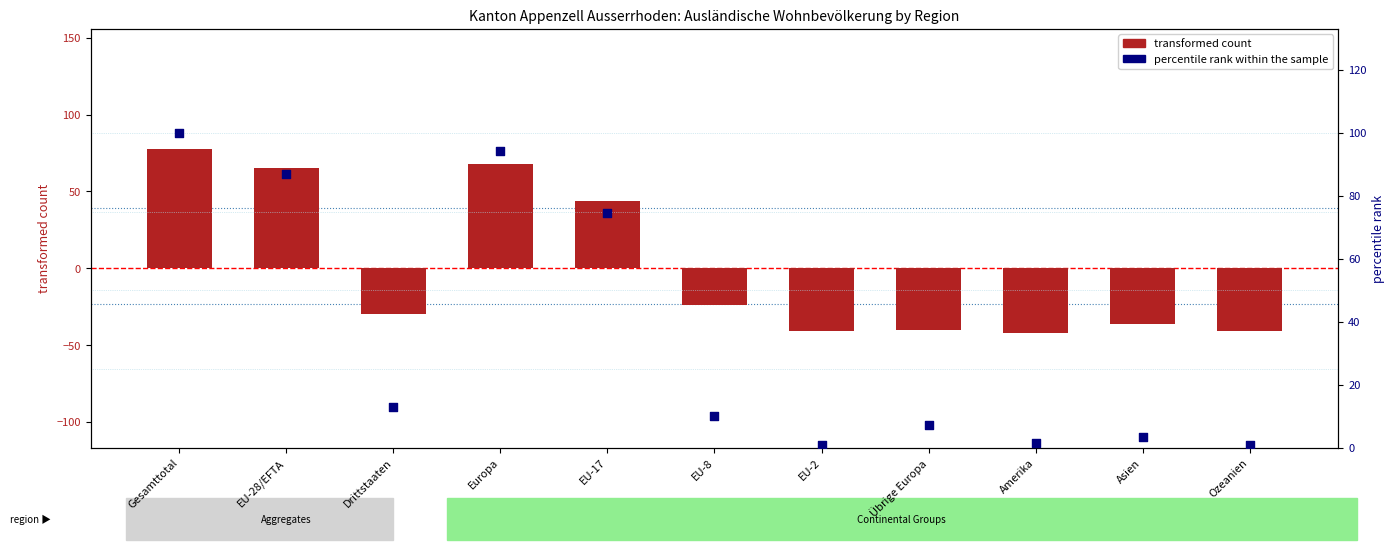

What are all the series names shown in the legend?

transformed count, percentile rank within the sample